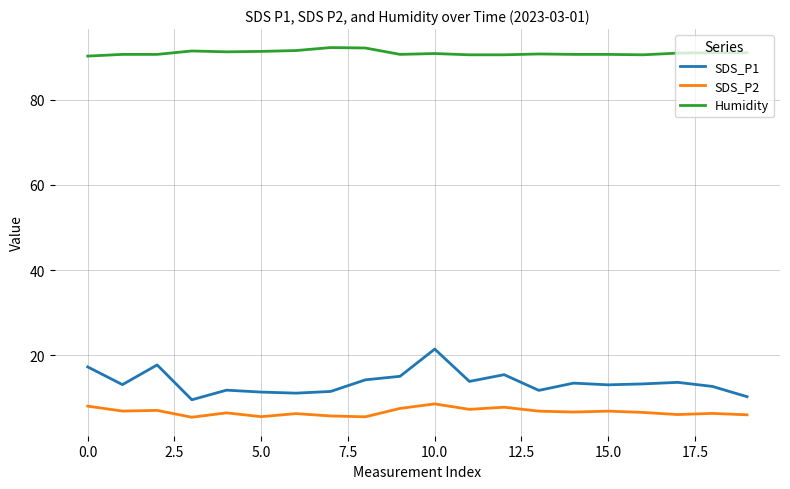

What are all the series names shown in the legend?

SDS_P1, SDS_P2, Humidity